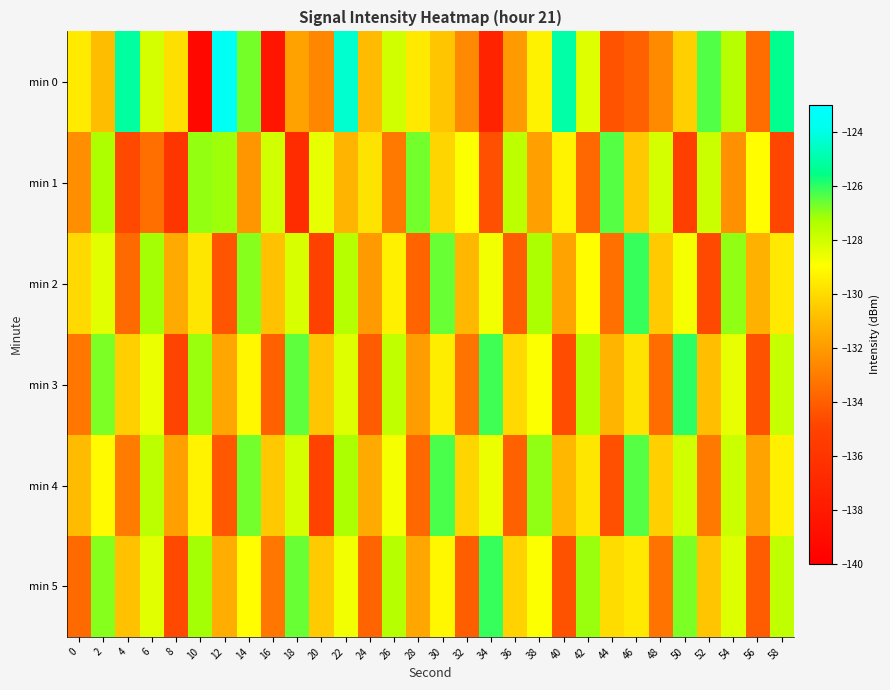

How many categories are shown in the chart?

30